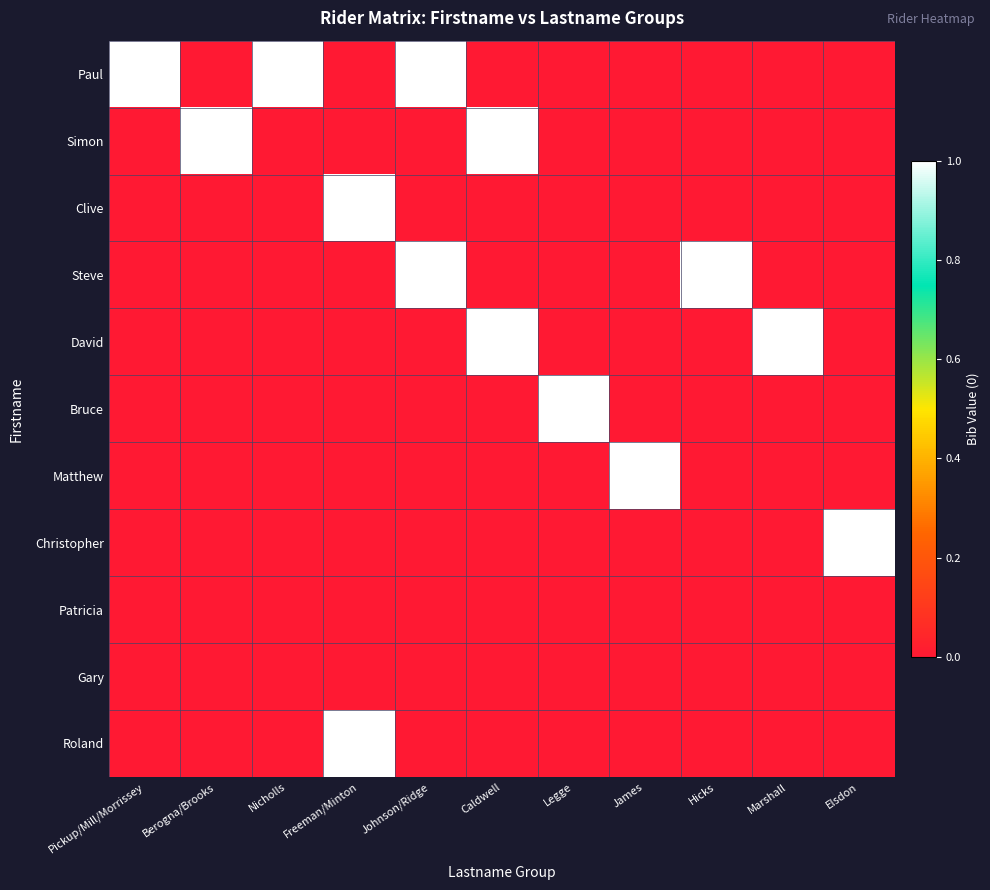

At which category is the sum across all series the highest?

Freeman/Minton